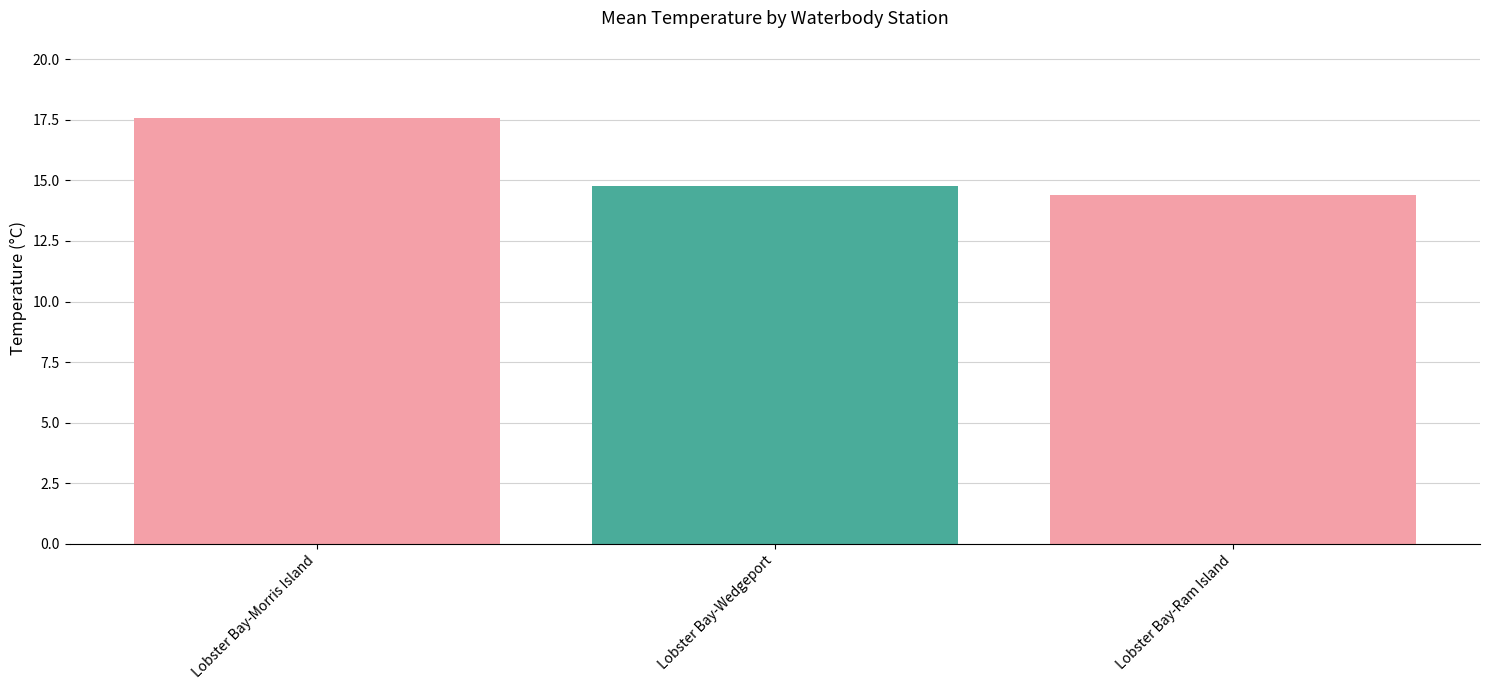

Is it true that the value at Lobster Bay-Morris Island is 17.6?

True